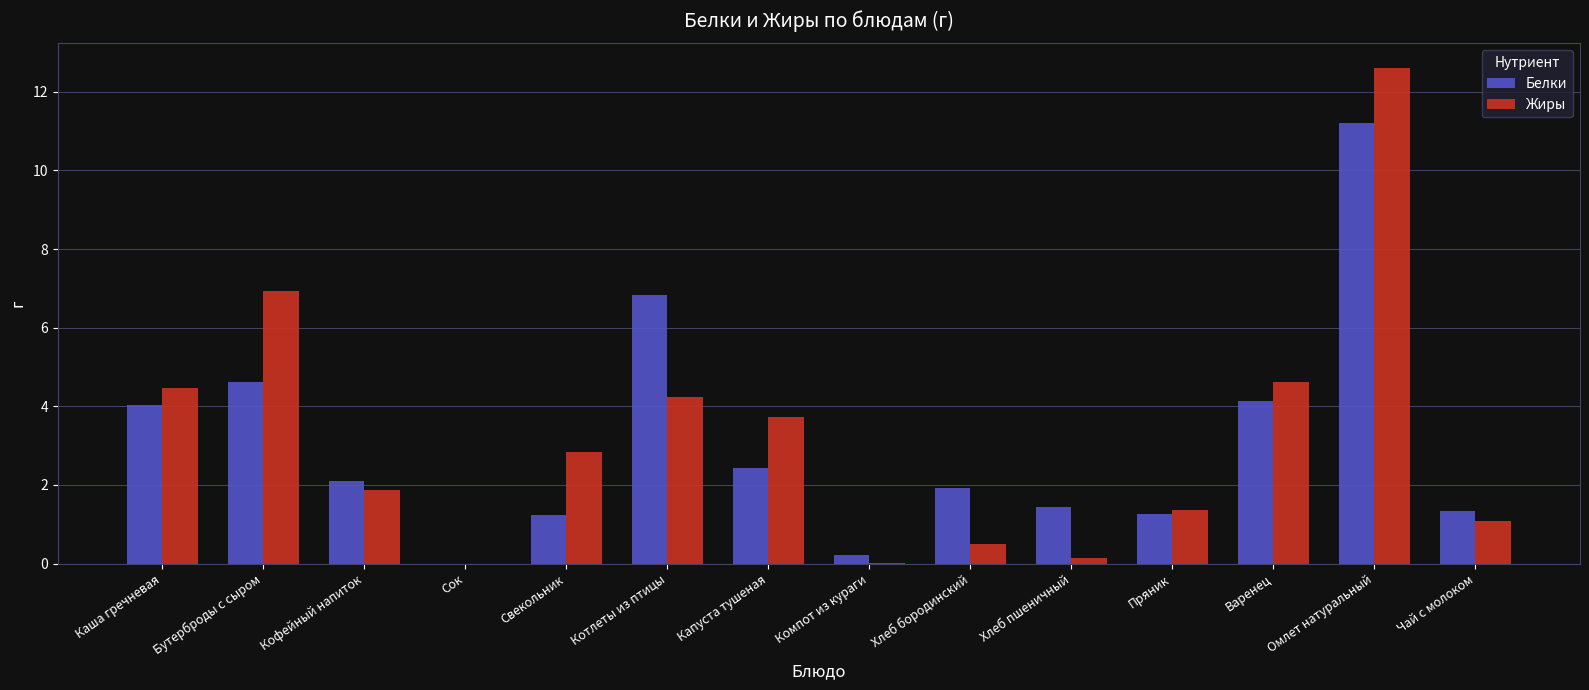

True or false: Жиры has a value of 2.3 at Пряник.

False